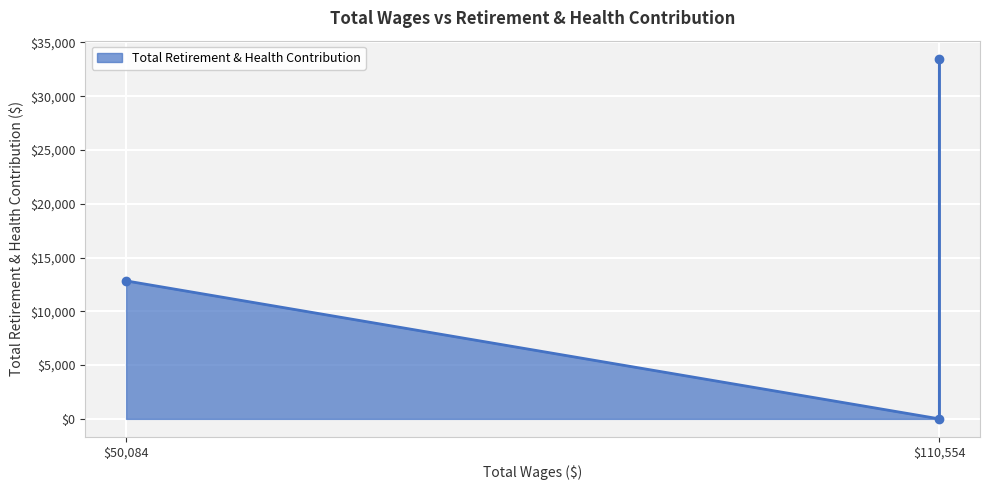

The chart shows a value of 0 at 110554.0. True or false?

True